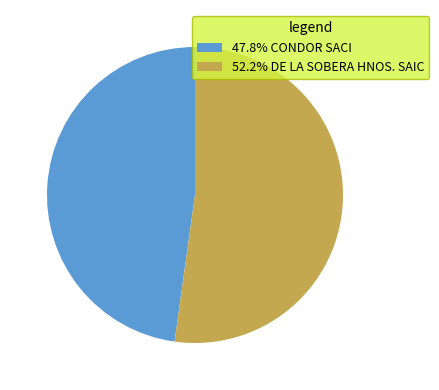

Is the sum of 47.8% CONDOR SACI and 52.2% DE LA SOBERA HNOS. SAIC greater than half?

Yes